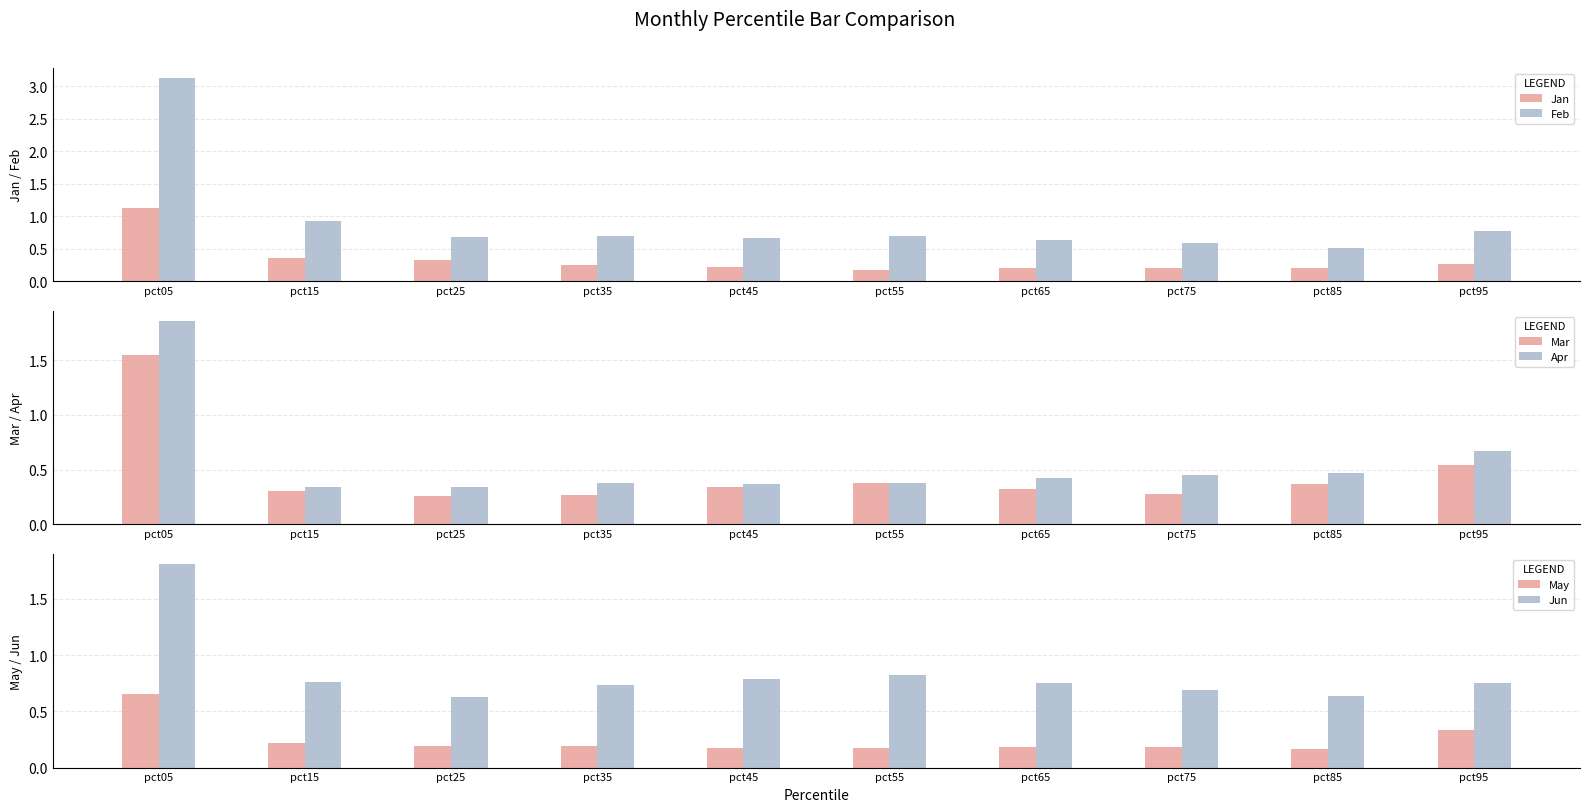

How many groups of bars are there?

10